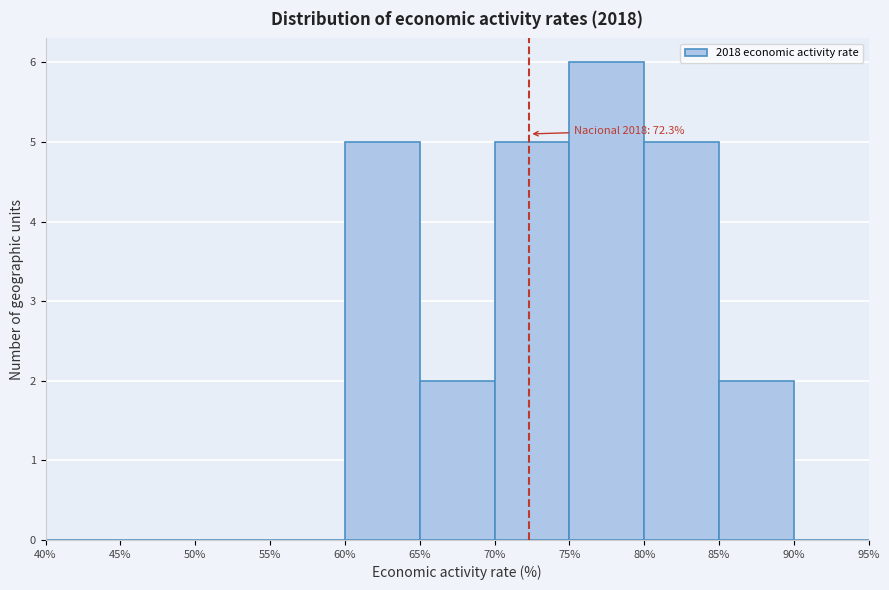

Over which range of the x-axis is the bar tallest?

75% to 80%